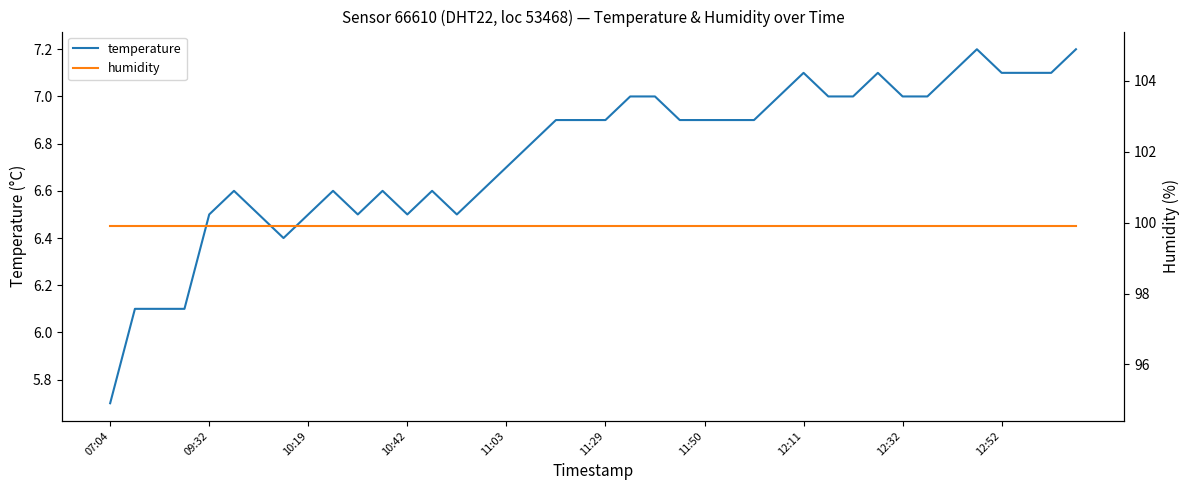

Does the chart display data point markers on the line(s)?

No